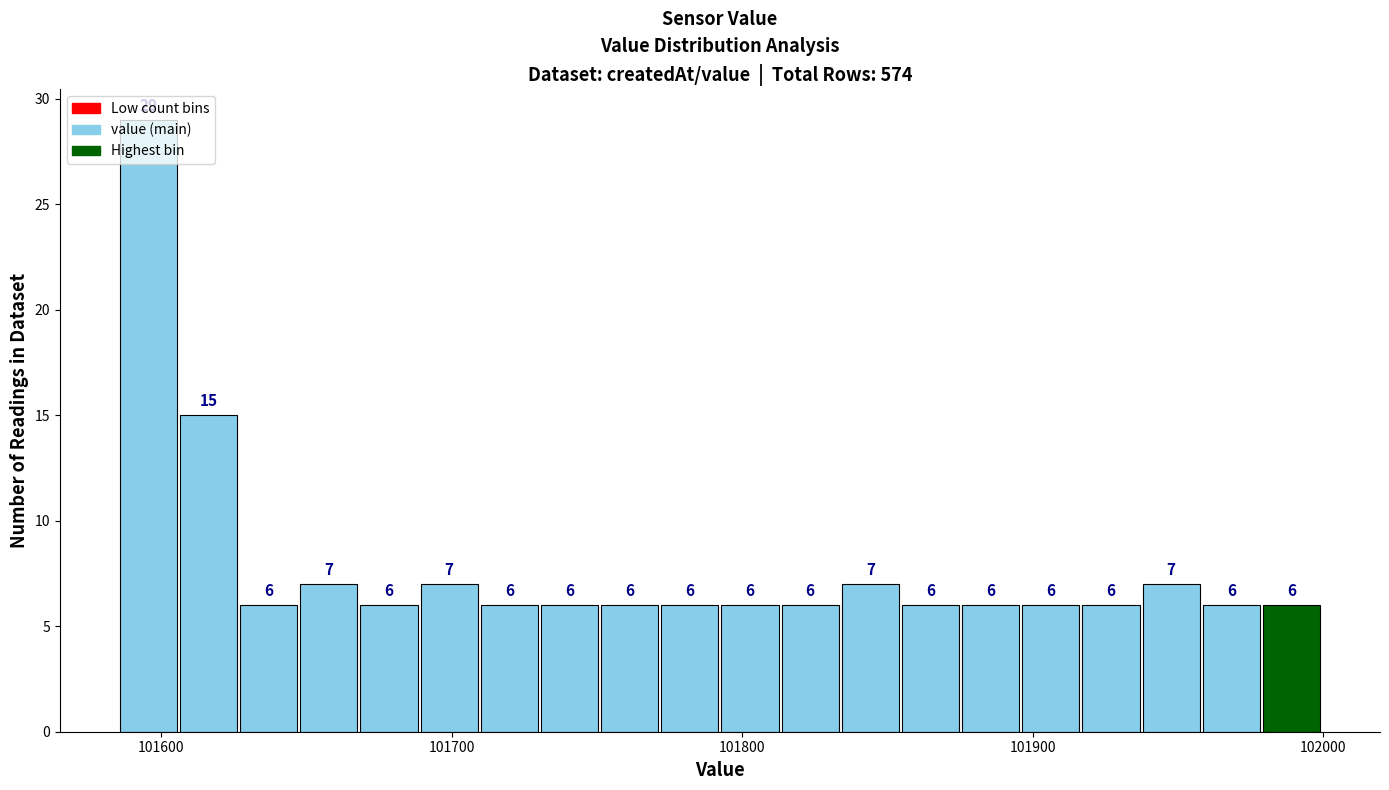

Read against the x-axis, roughly where is the centre of the tallest bar?

101600